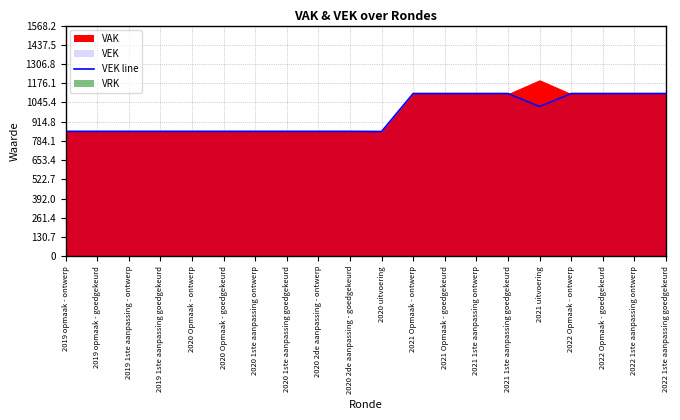

The value at 2019 1ste aanpassing goedgekeurd is 849. True or false?

True